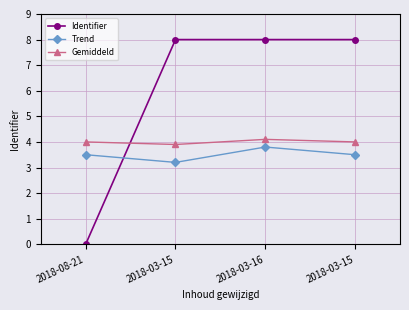

Rank the categories by Trend value from highest to lowest.

2018-03-16, 2018-08-21, 2018-03-15, 2018-03-15